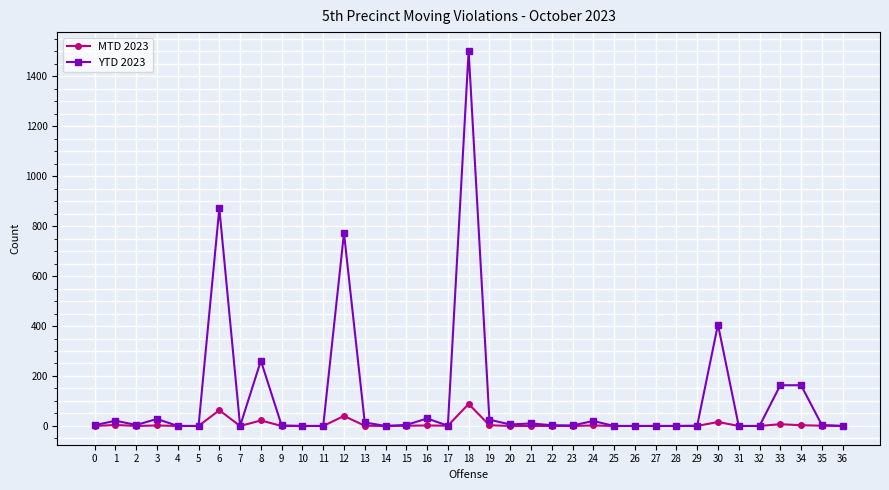

What are all the series names shown in the legend?

MTD 2023, YTD 2023